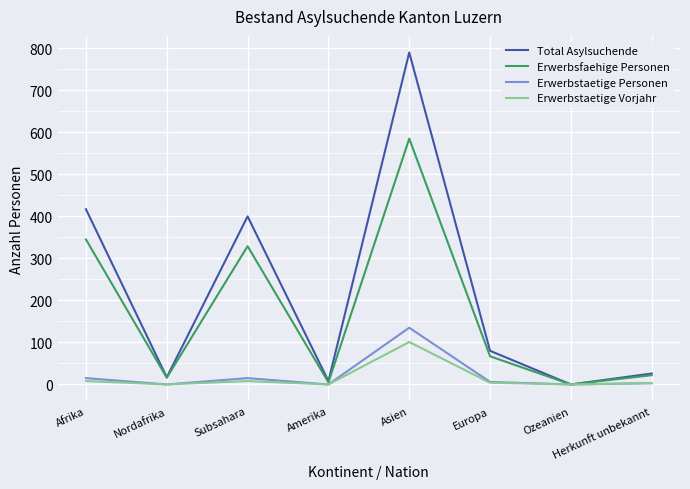

True or false: Total Asylsuchende has a value of 400 at Subsahara.

True